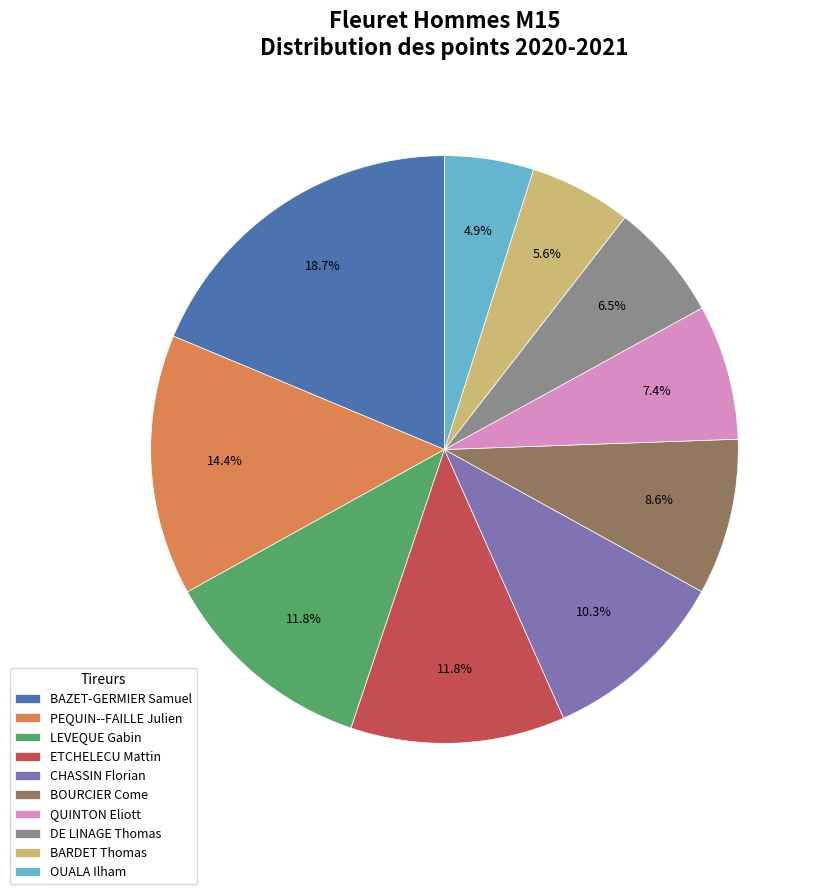

To the nearest percent, what portion does BARDET Thomas represent?

6%